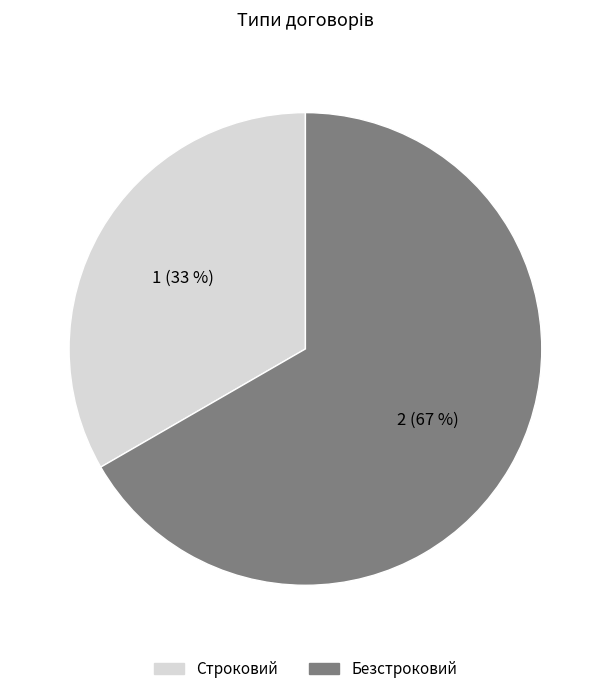

Rank the categories by value from highest to lowest.

Безстроковий, Строковий